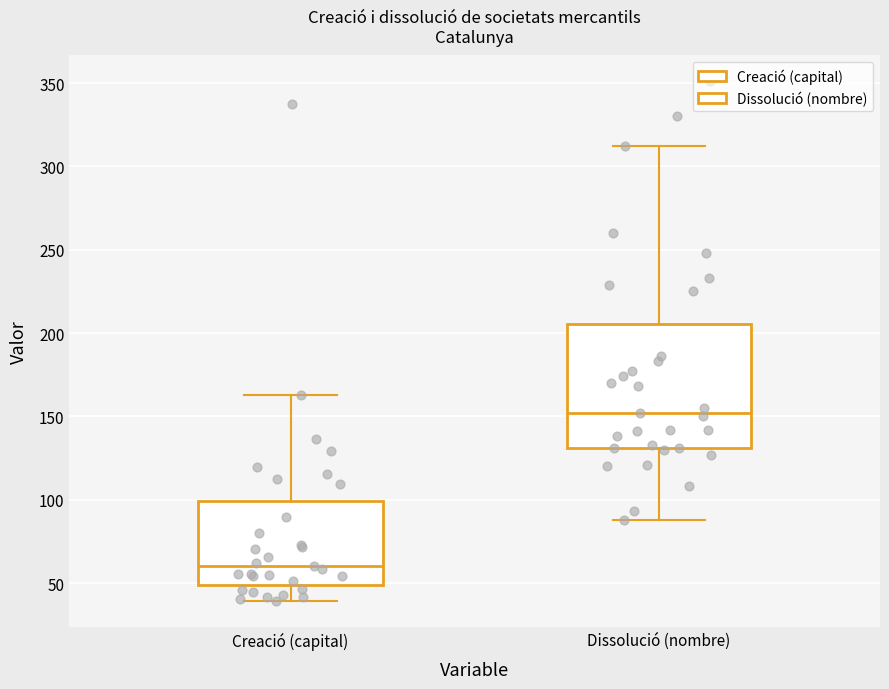

Which box's median line is the highest?

Dissolució (nombre)